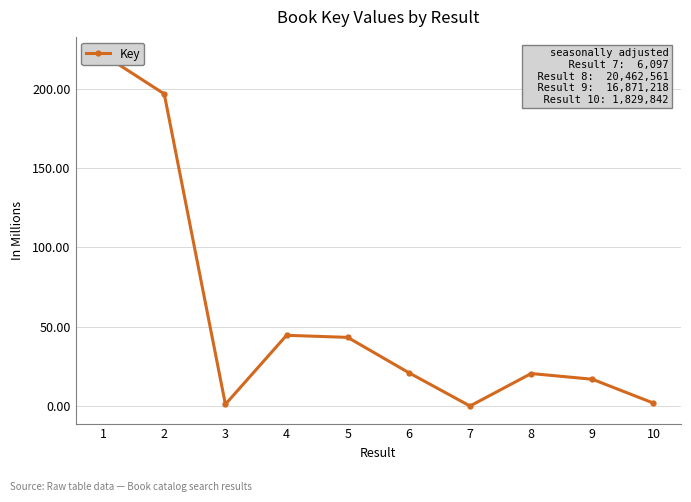

What is the sum of all values?

567093600